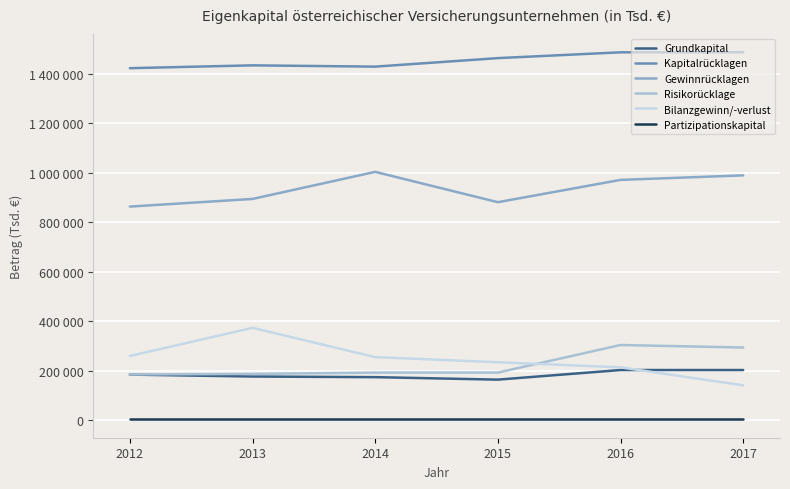

Is this an area chart (filled region under the line)?

No